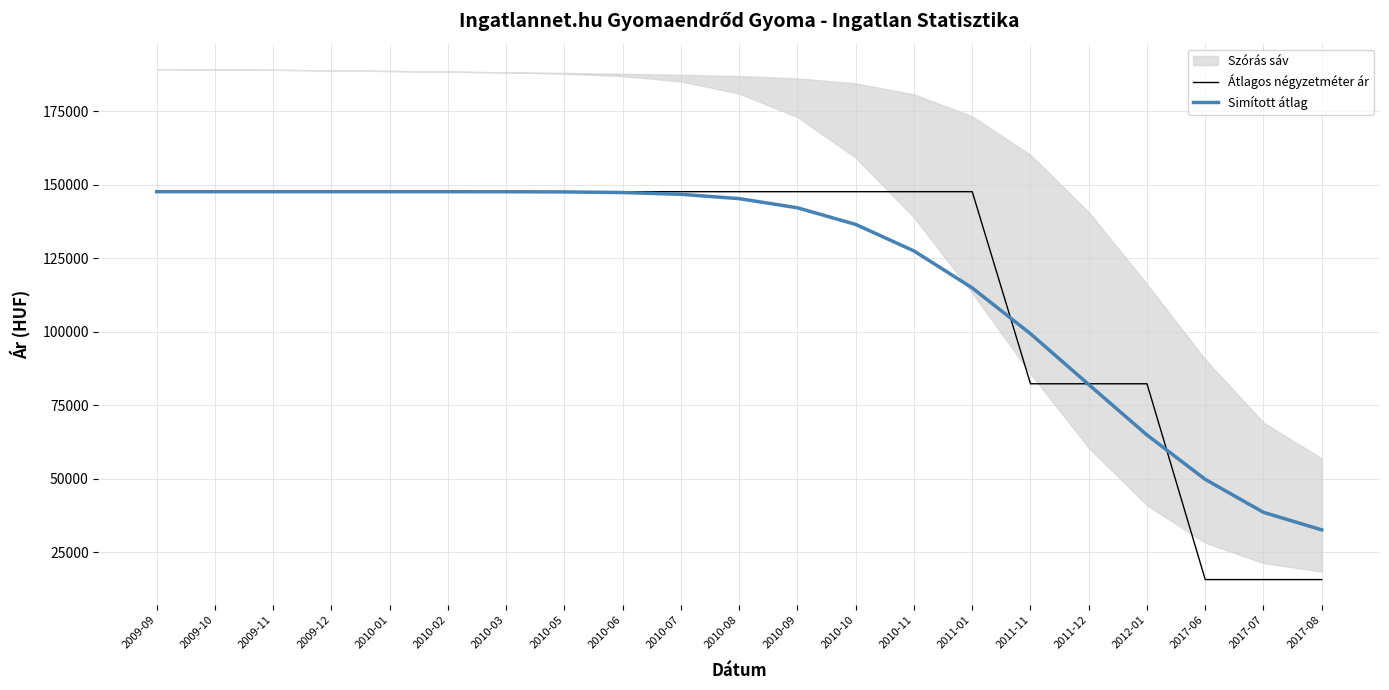

True or false: Simított átlag and Átlagos négyzetméter ár intersect in this chart.

True